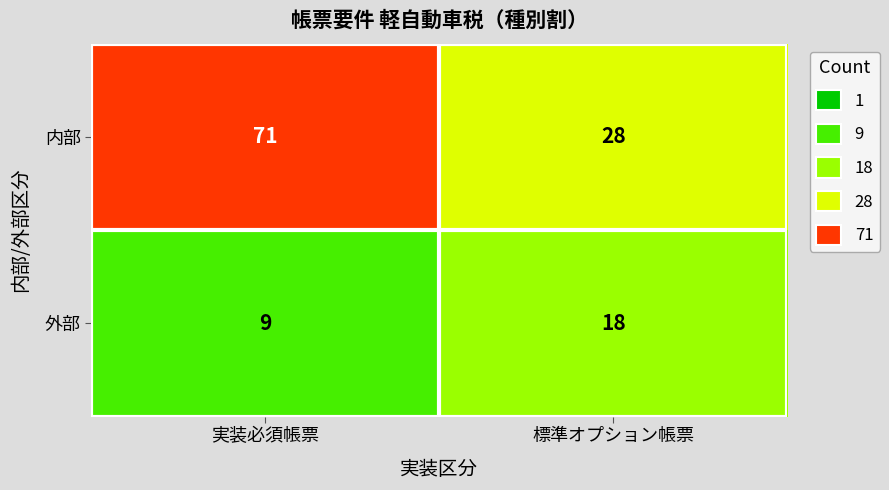

Rank the series by their maximum value, from lowest to highest.

外部, 内部